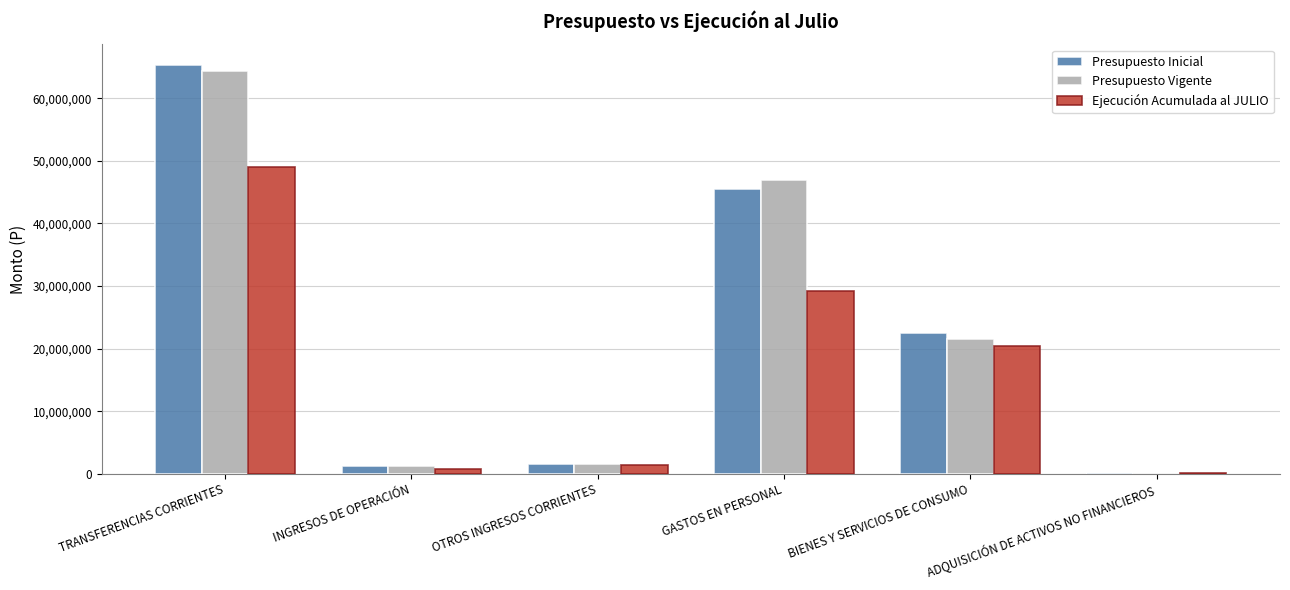

What is the total value across all series at BIENES Y SERVICIOS DE CONSUMO?

64565533